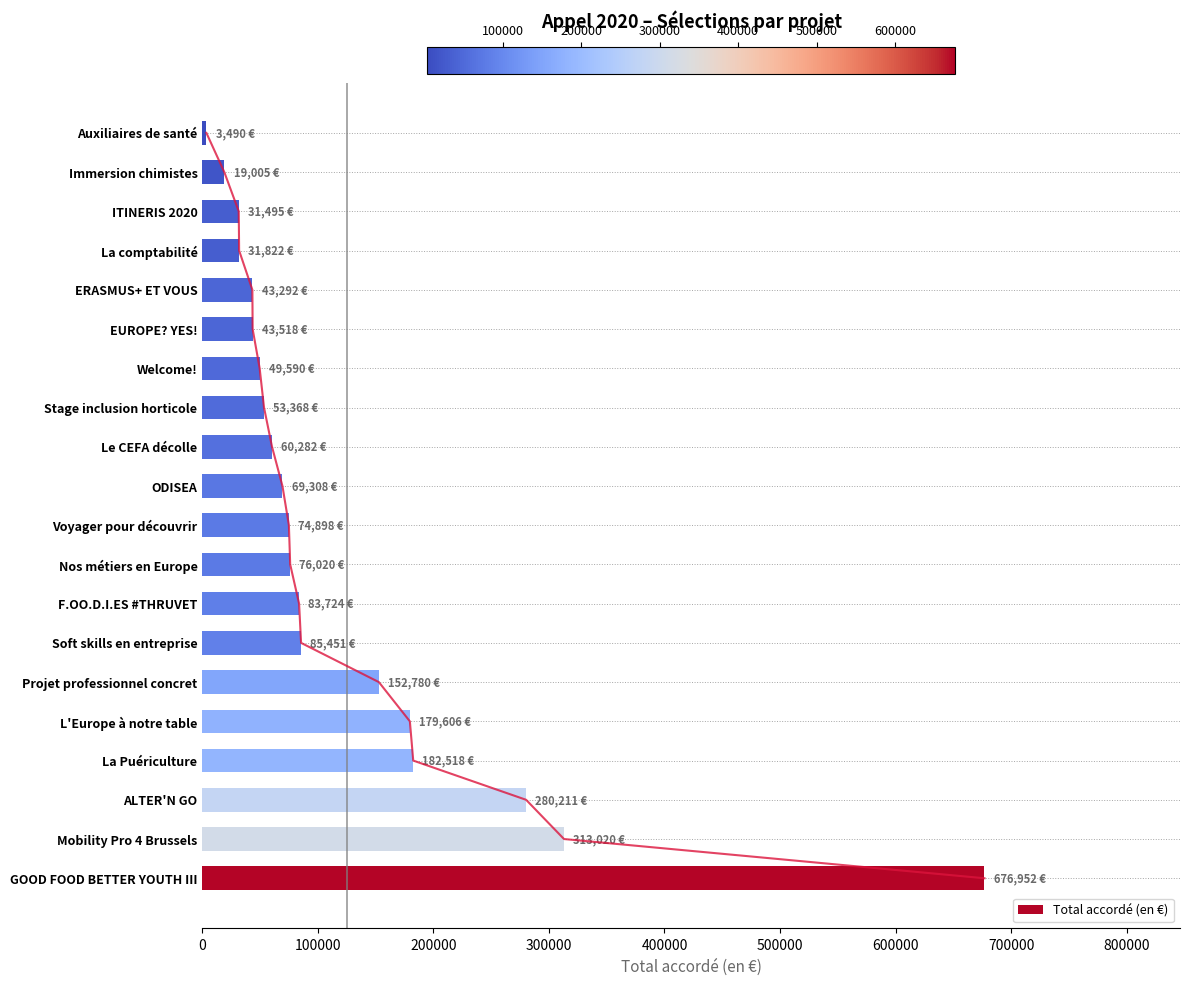

What is the difference between the maximum and second lowest values in the Total accordé (en €) series?

657947